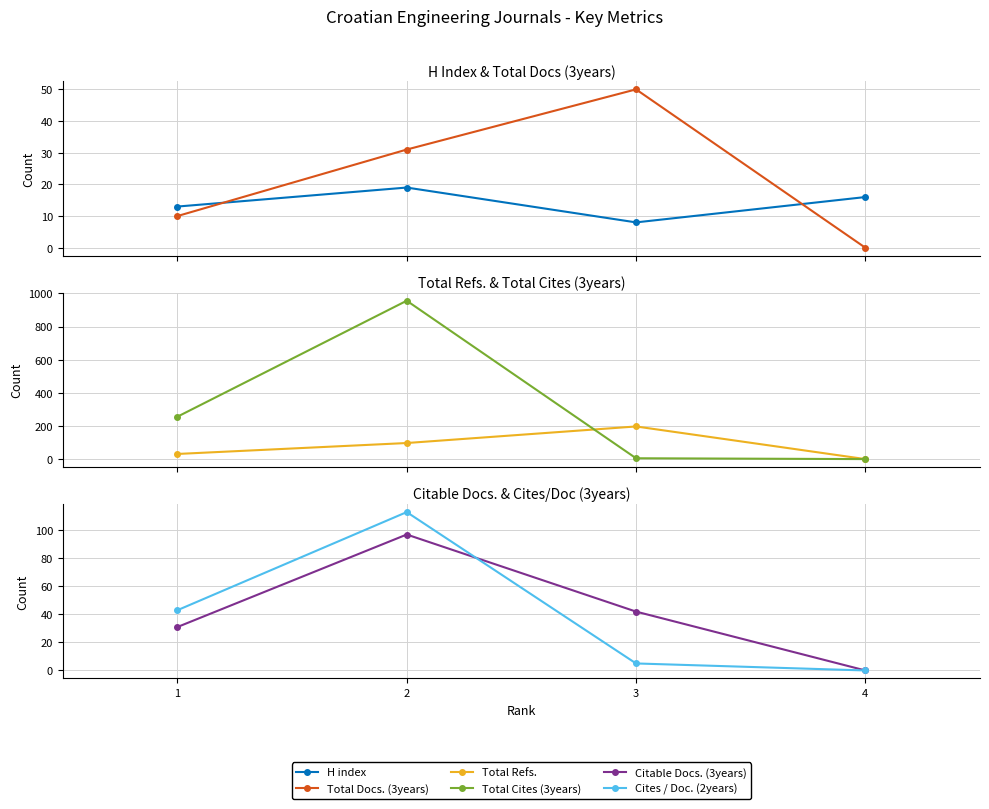

What is the difference between the highest and lowest values at 4?

16